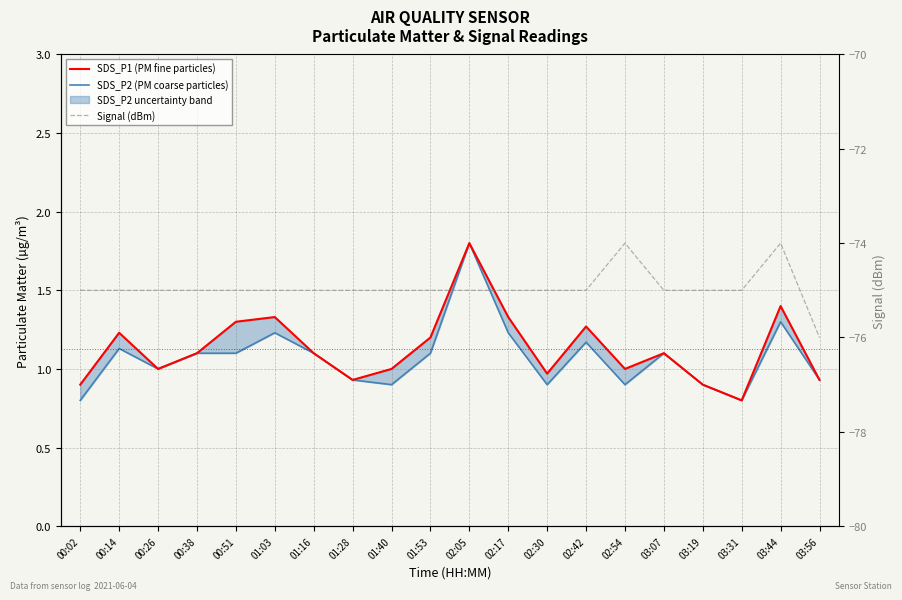

What is the difference between the maximum and minimum values in the SDS_P2 (PM coarse particles) series?

1.0